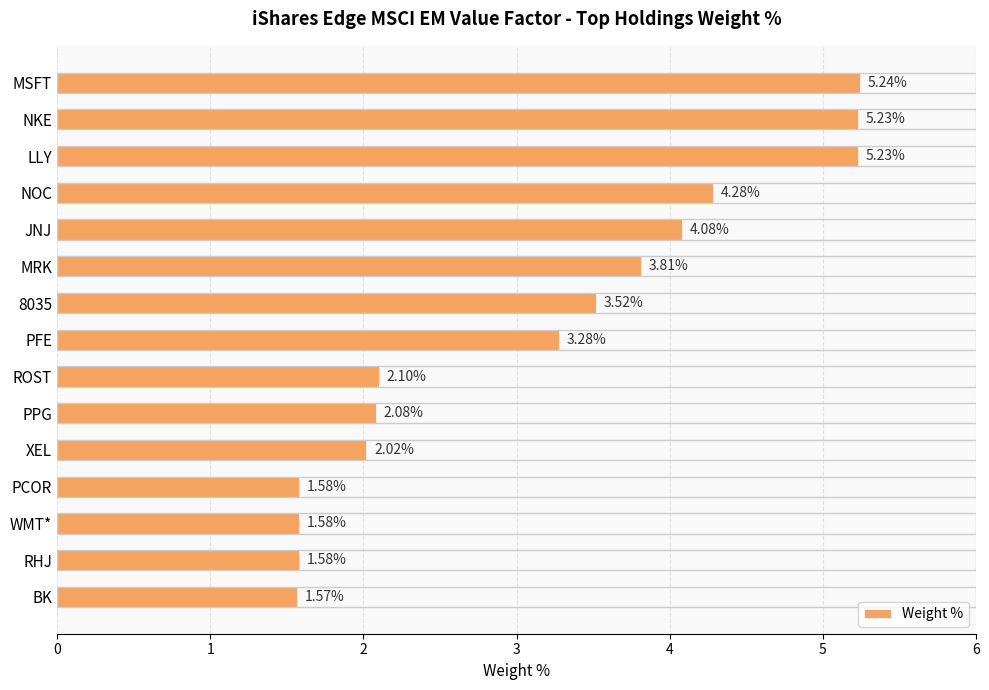

How many data points are above 3?

8